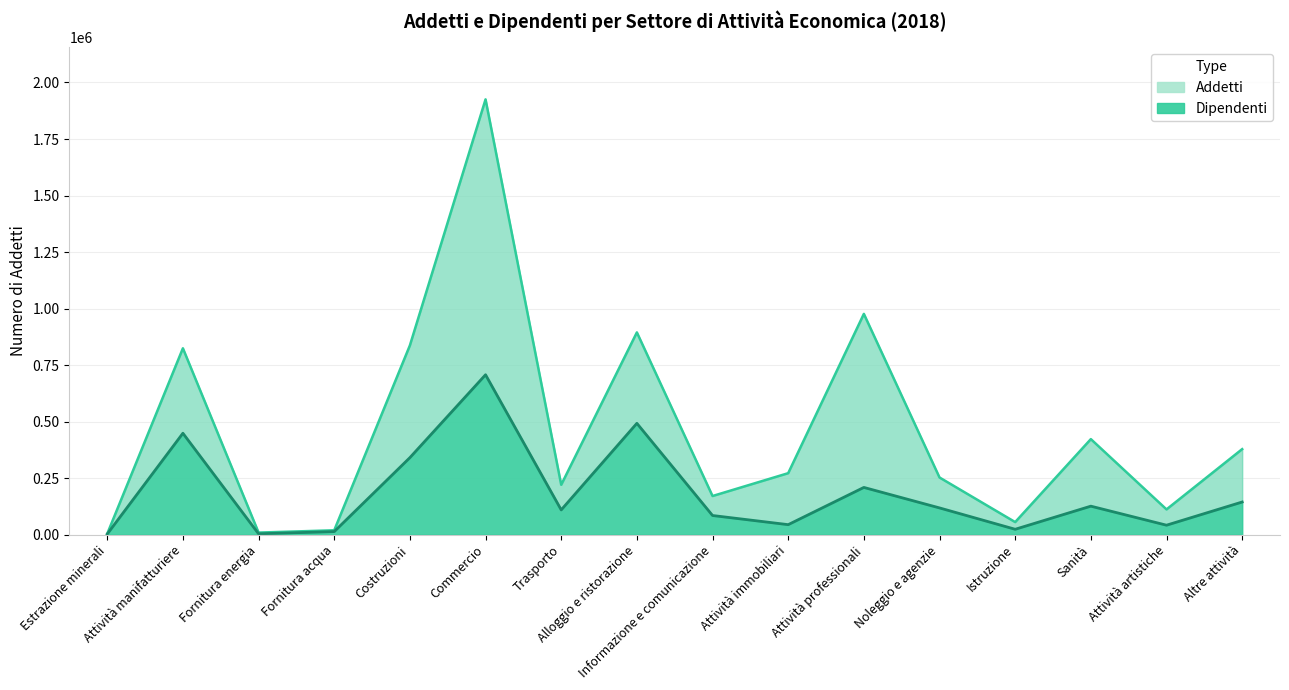

What is the spread (max minus min) of values at Attività professionali?

767541